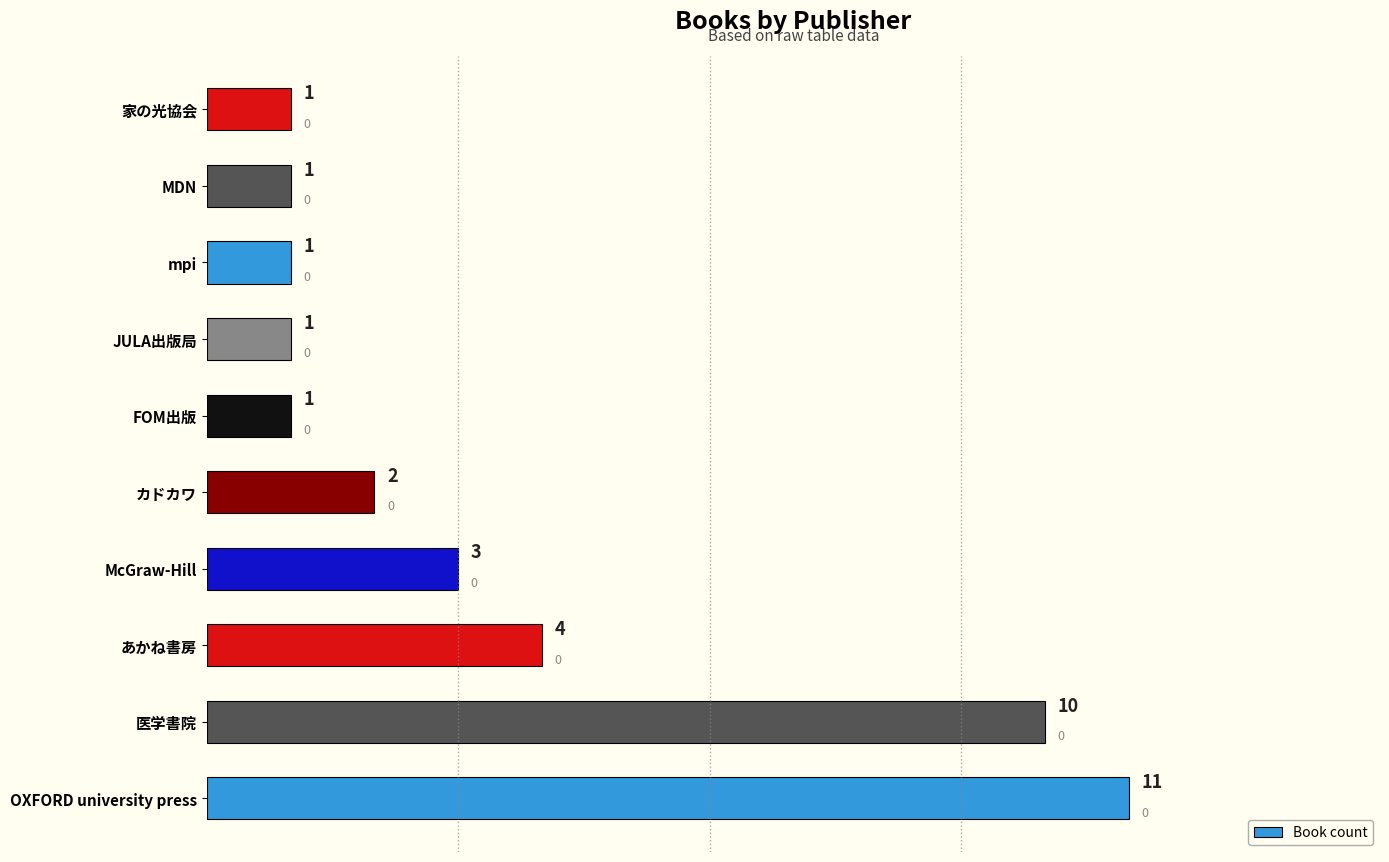

What is the sum of the values at FOM出版 and カドカワ?

3